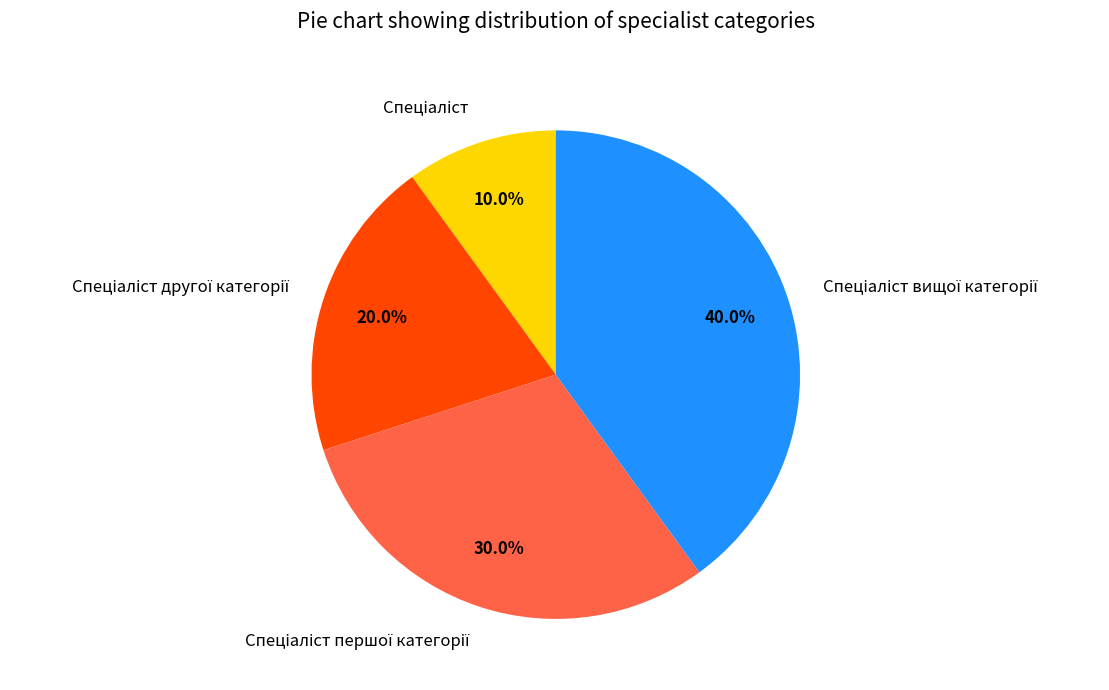

To the nearest percent, what is the difference between the largest and smallest slice percentages?

30%